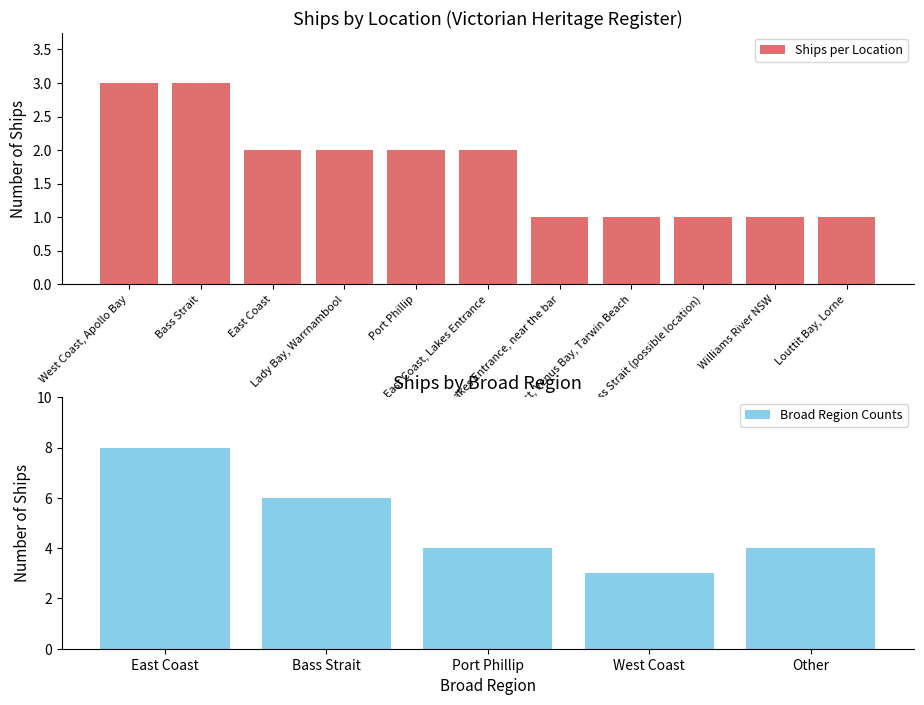

What is the label of the 1st bar from the right?

Louttit Bay, Lorne